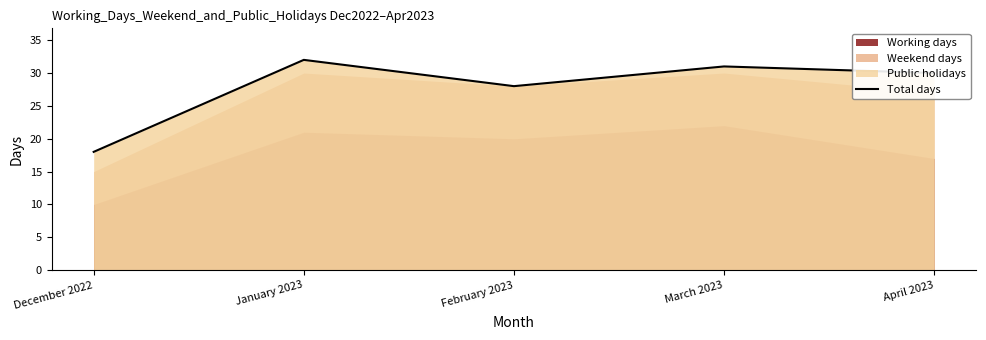

At which category does the chart reach its minimum across all series?

December 2022